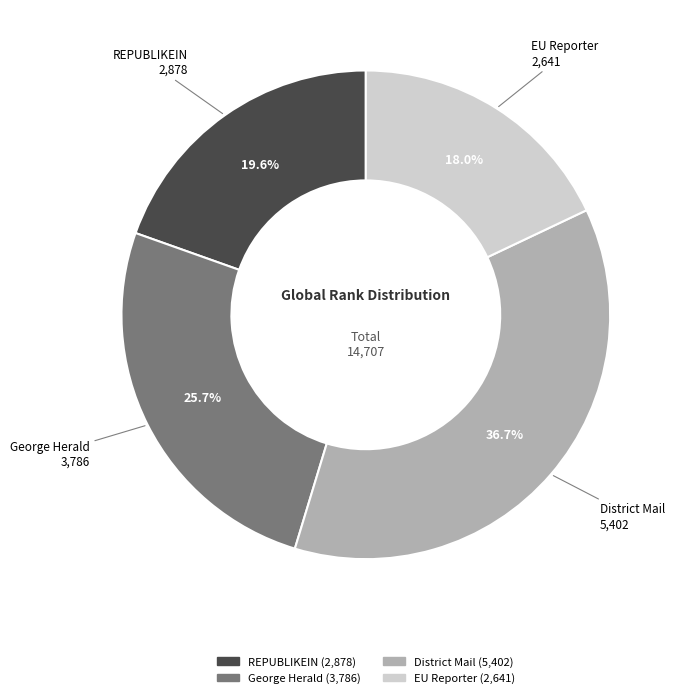

Rank the categories by value from lowest to highest.

EU Reporter, REPUBLIKEIN, George Herald, District Mail